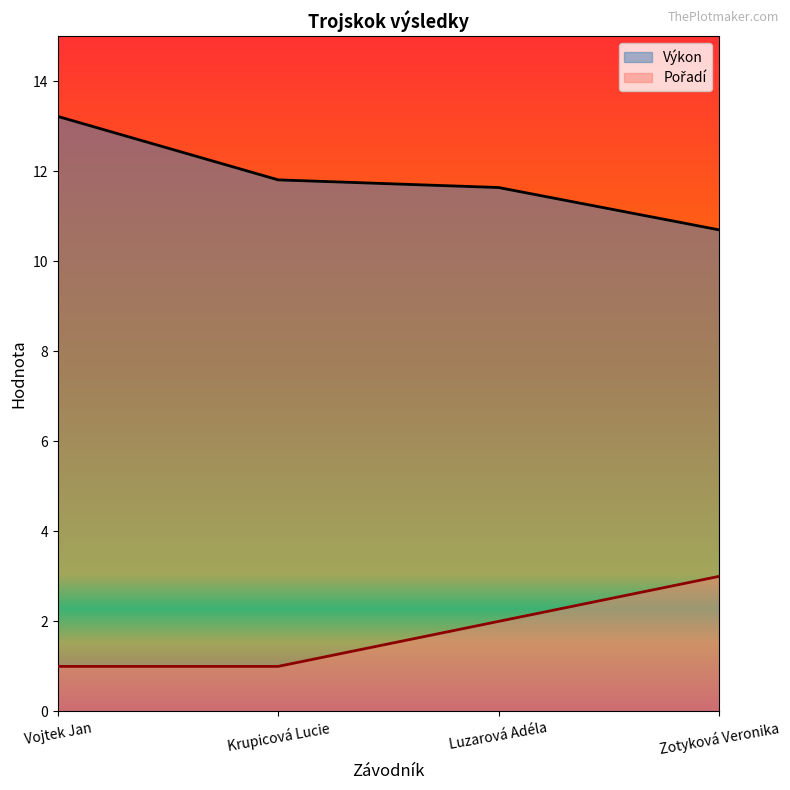

At how many categories does at least one series exceed 1?

4